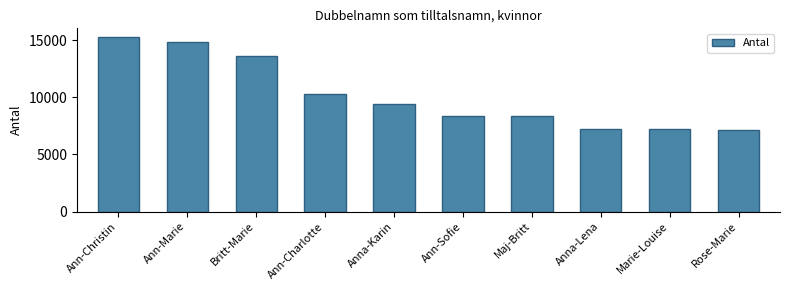

What is the label of the 4th bar from the right?

Maj-Britt